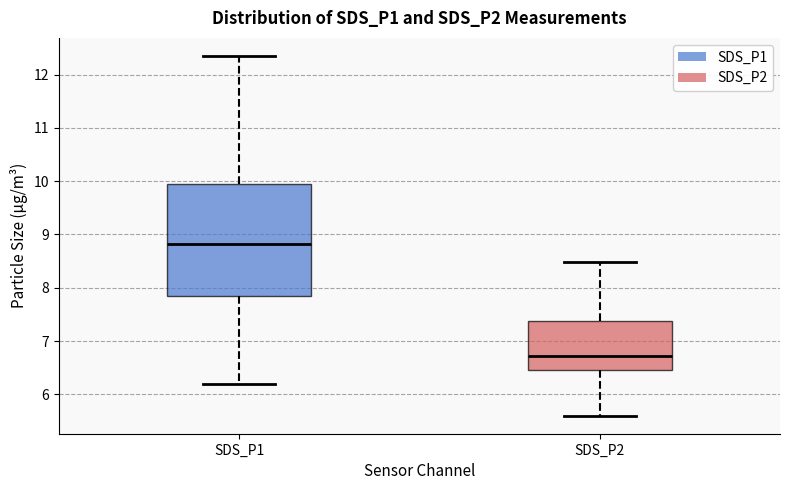

Which box has the highest median line?

SDS_P1